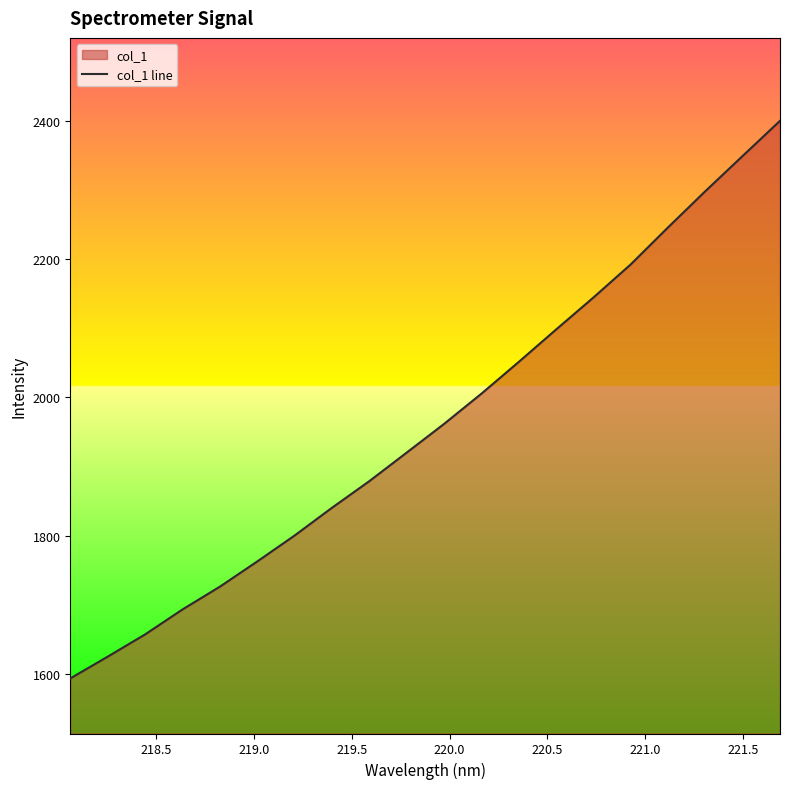

Does the chart have visible grid lines?

No